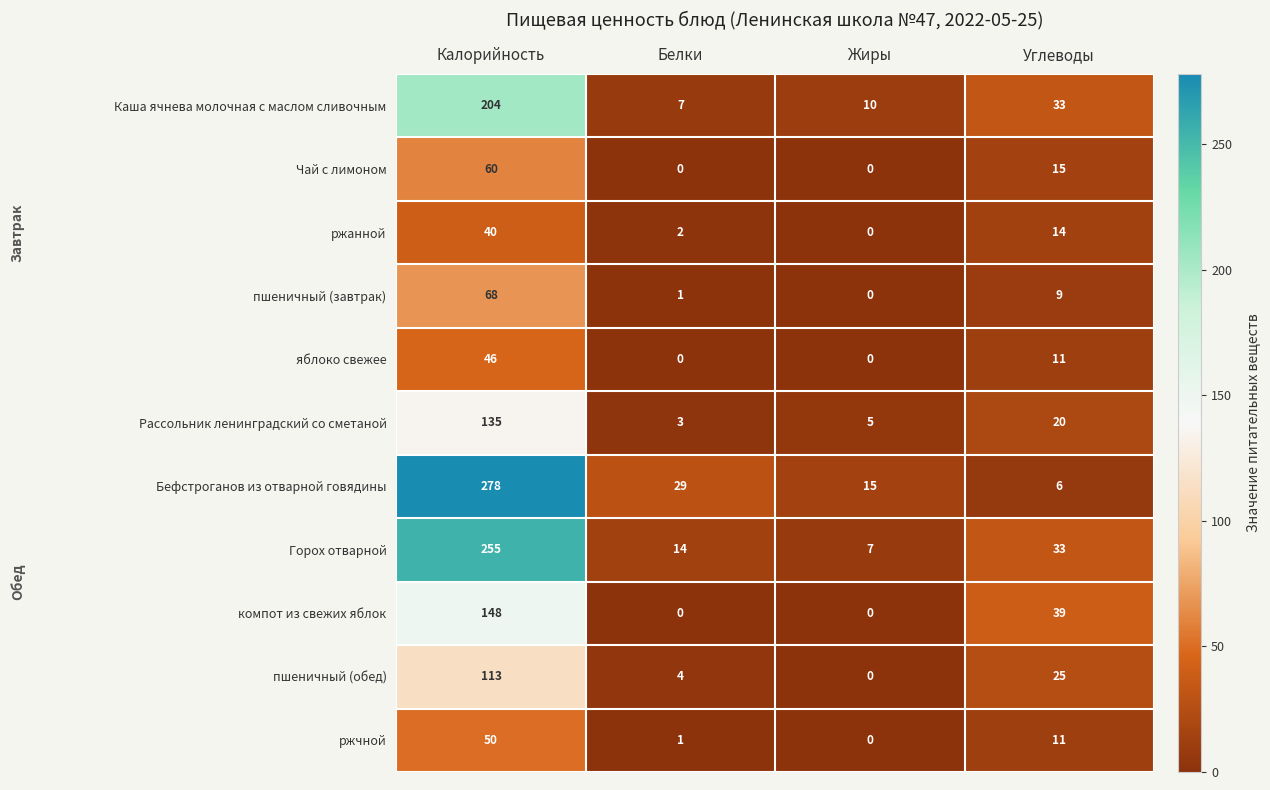

At Калорийность, list the series in order from largest to smallest.

Бефстроганов из отварной говядины, Горох отварной, Каша ячнева молочная с маслом сливочным, компот из свежих яблок, Рассольник ленинградский со сметаной, пшеничный (обед), пшеничный (завтрак), Чай с лимоном, ржчной, яблоко свежее, ржанной